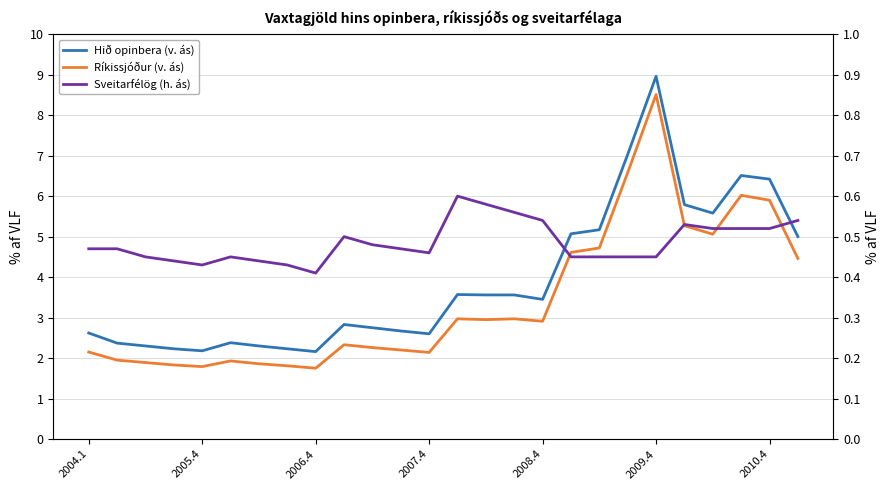

What are all the series names shown in the legend?

Hið opinbera (v. ás), Ríkissjóður (v. ás), Sveitarfélög (h. ás)